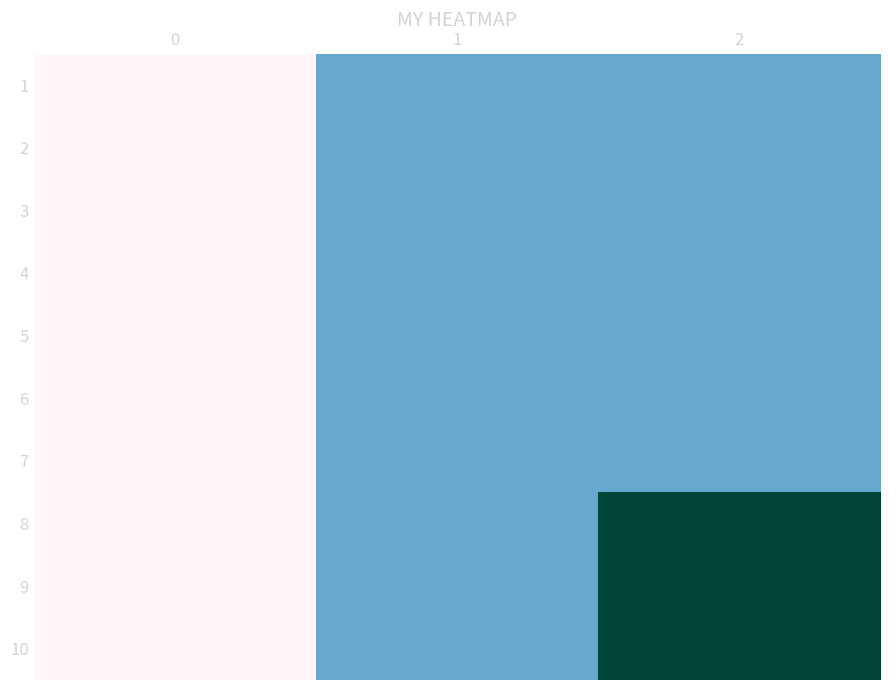

How many 6 values are between 0 and 1?

3